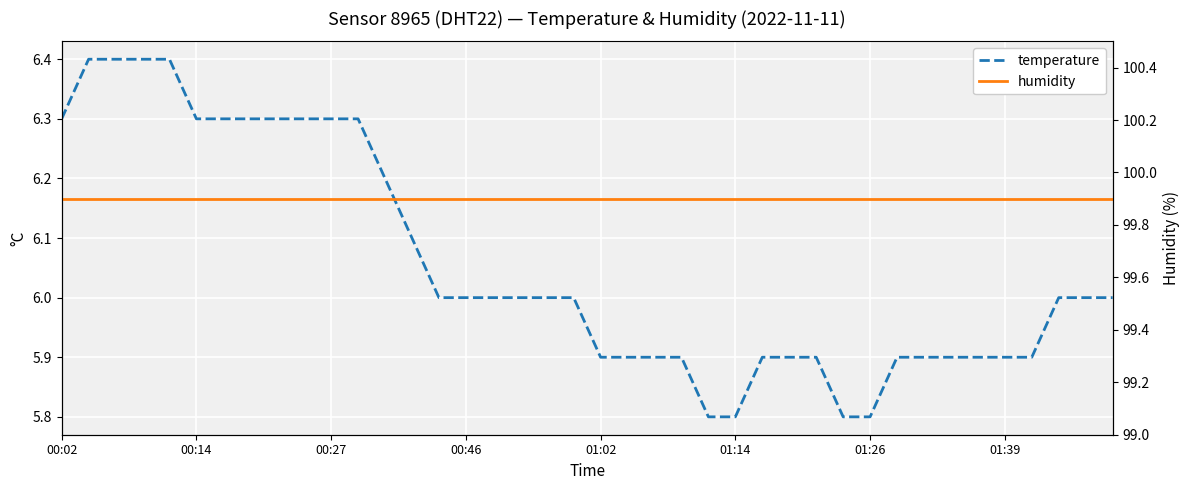

What is the greatest value displayed?

99.9